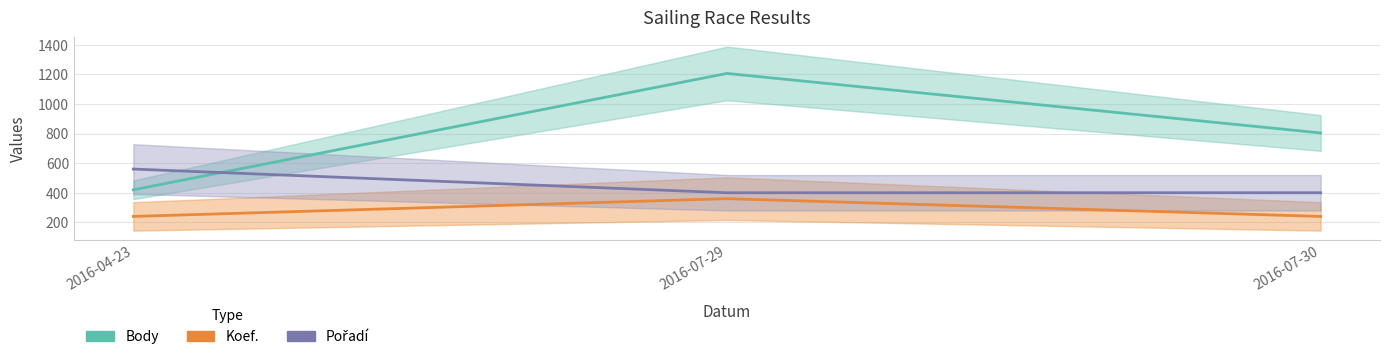

What is the label of the 3rd point from the right?

2016-04-23